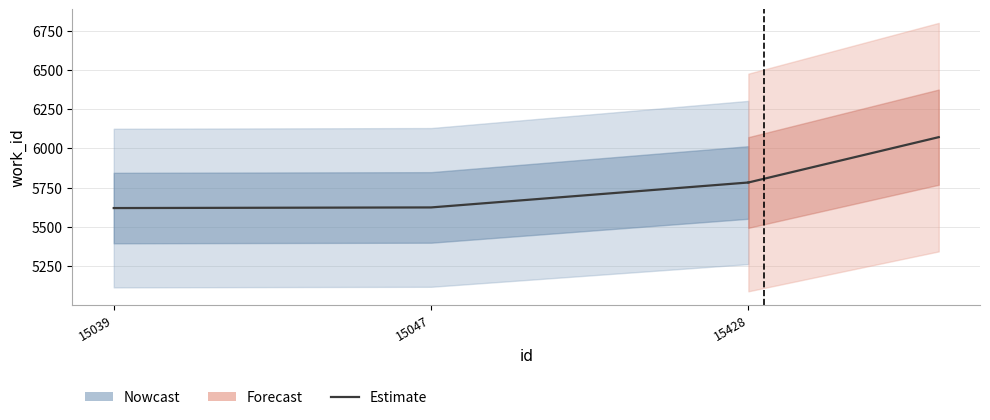

Reading right to left, transcribe all the data shown in this chart.

15428=5782	15047=5623	15039=5619